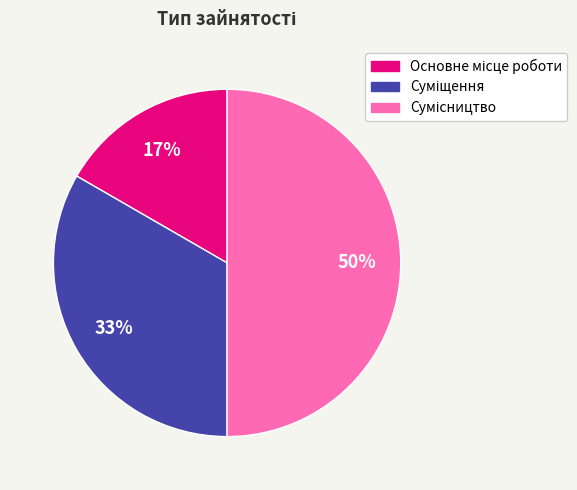

How many segments does this pie chart have?

3